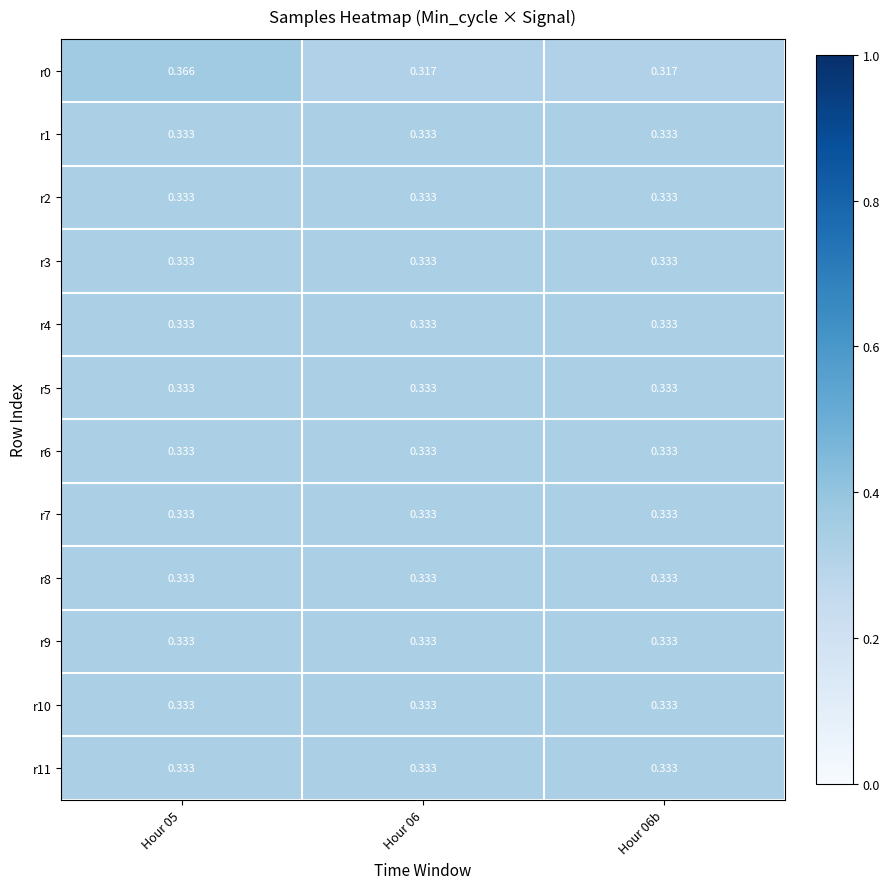

List the series in order of their peak value, lowest first.

r2, r11, r1, r3, r10, r9, r5, r4, r7, r8, r6, r0